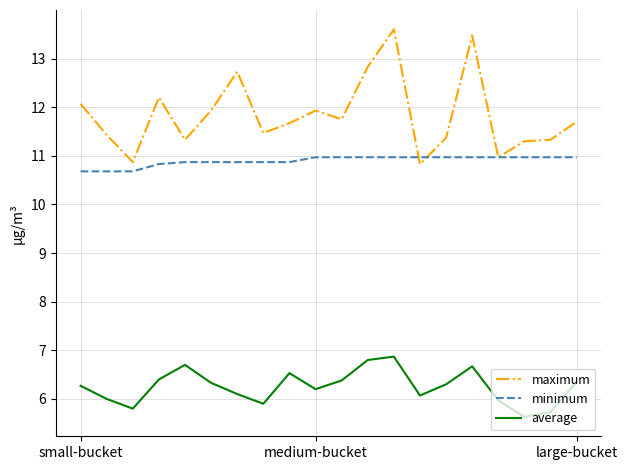

Which series has the widest spread of values?

maximum